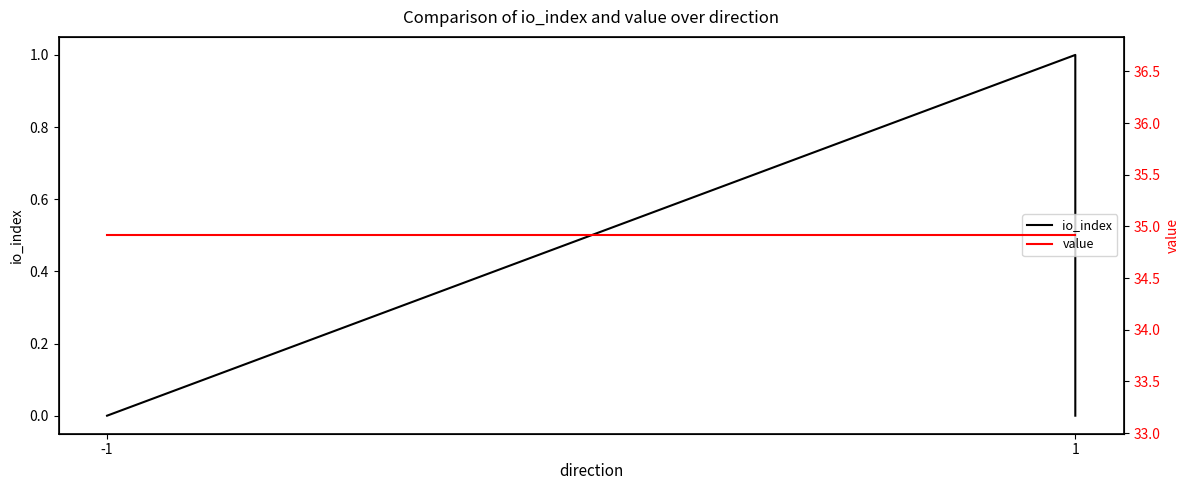

Rank the categories by value value from highest to lowest.

-1, 1, 2, 3